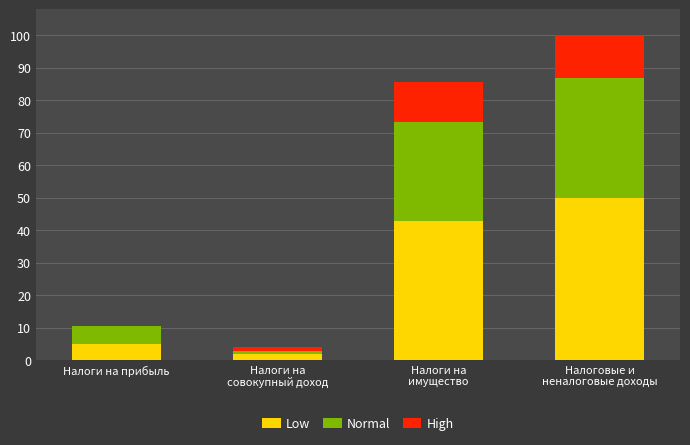

What is the difference between the High values at Налоги на прибыль and Налоговые и
неналоговые доходы?

4743212.5